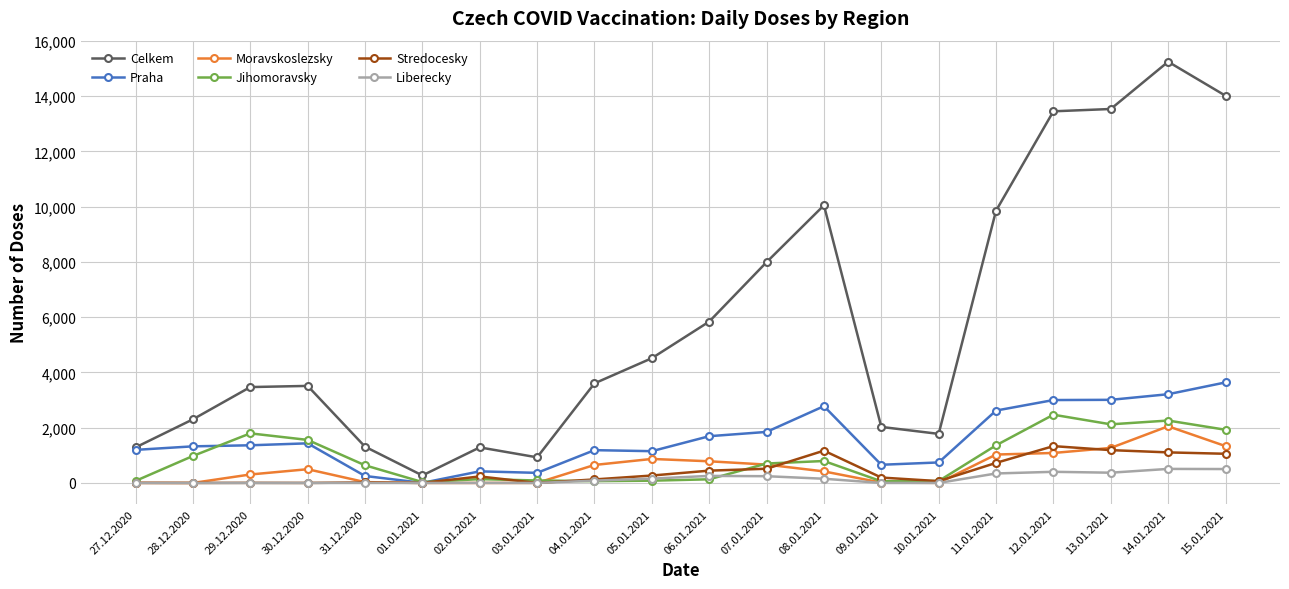

How many data points in Moravskoslezsky are less than 497?

10